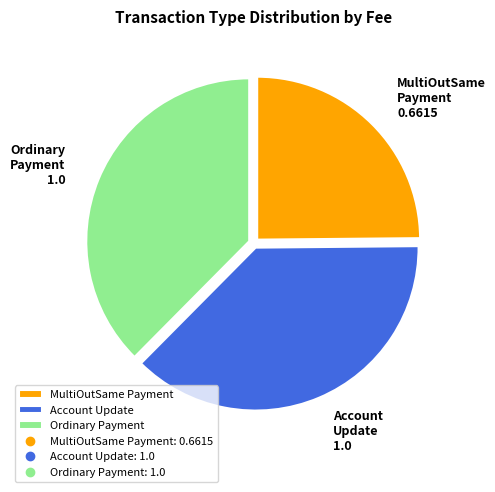

Does any single category account for the majority?

No